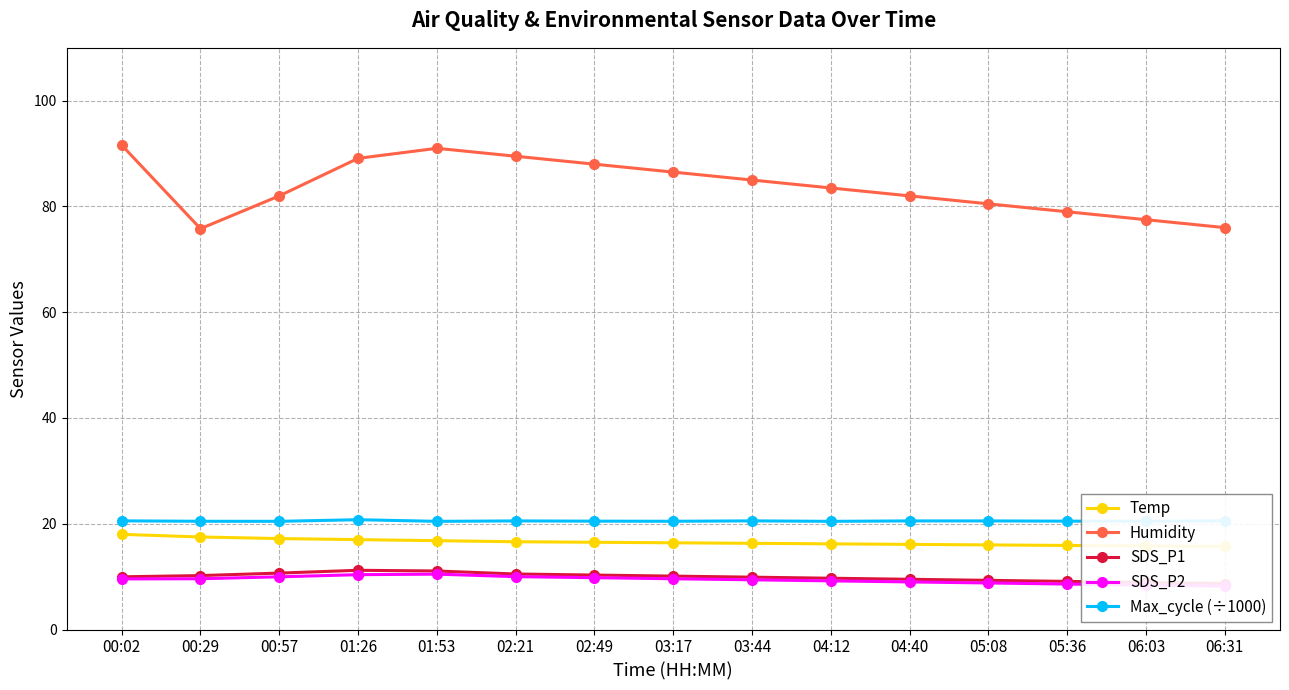

What is the total value across all series at 05:08?

135.1